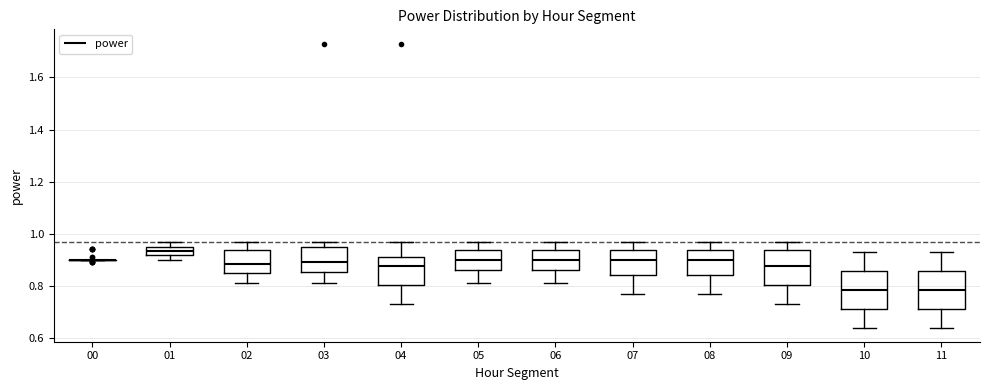

Where is the upper edge of the box at x = 02 on the y-axis? The values are not printed on the chart, so give them approximately, as read against the axis.

0.94